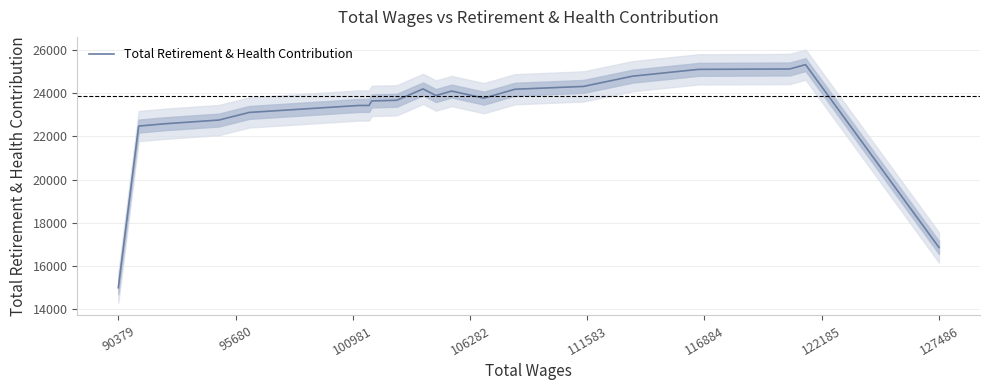

What is the minimum value for Total Retirement & Health Contribution?

14981.7